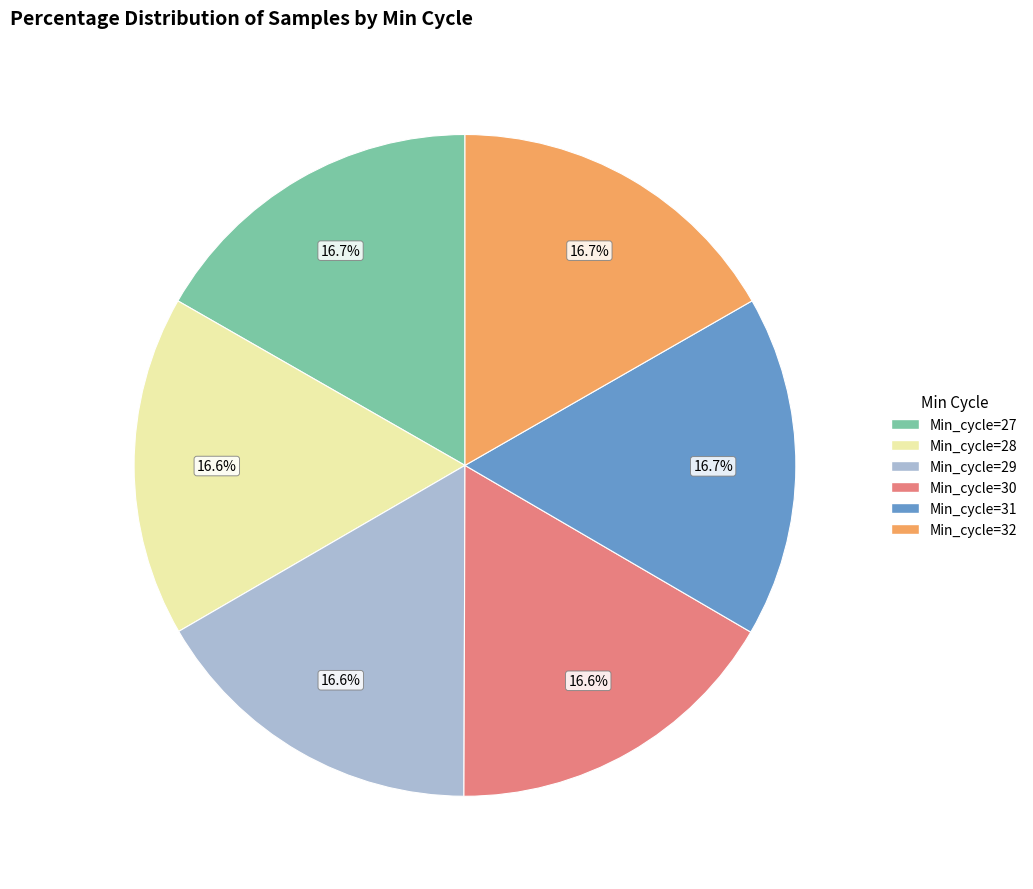

How much of the chart is everything except Min_cycle=27?

83.3%